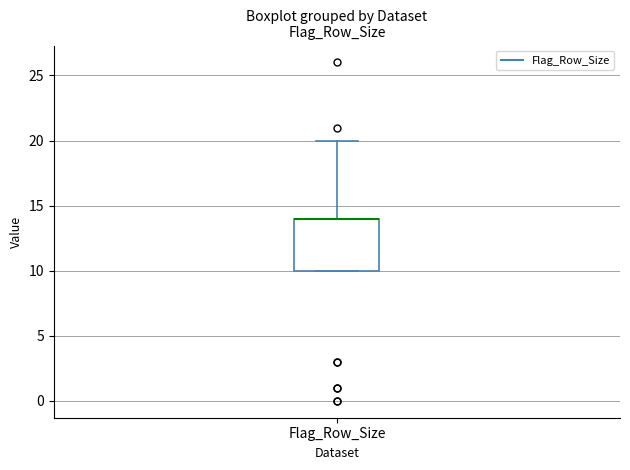

Read this box plot against the y-axis: the position of the median line, the range covered by the box, and the ends of both whiskers. The values are not printed on the chart, so give them approximately, as read against the axis.

median 14 (drawn on the box's upper edge), box 10 to 14, whiskers 10 to 20